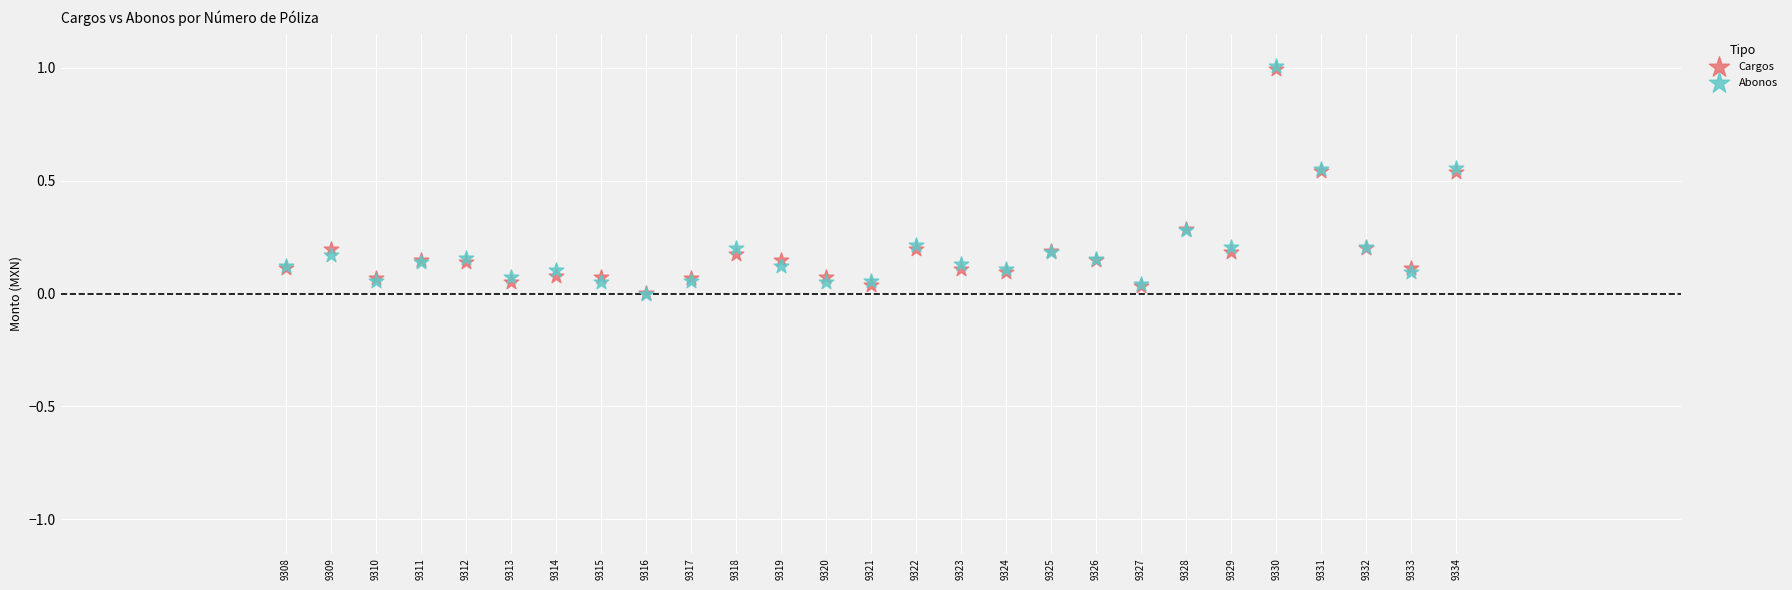

Which series has the widest spread of Y values?

Abonos